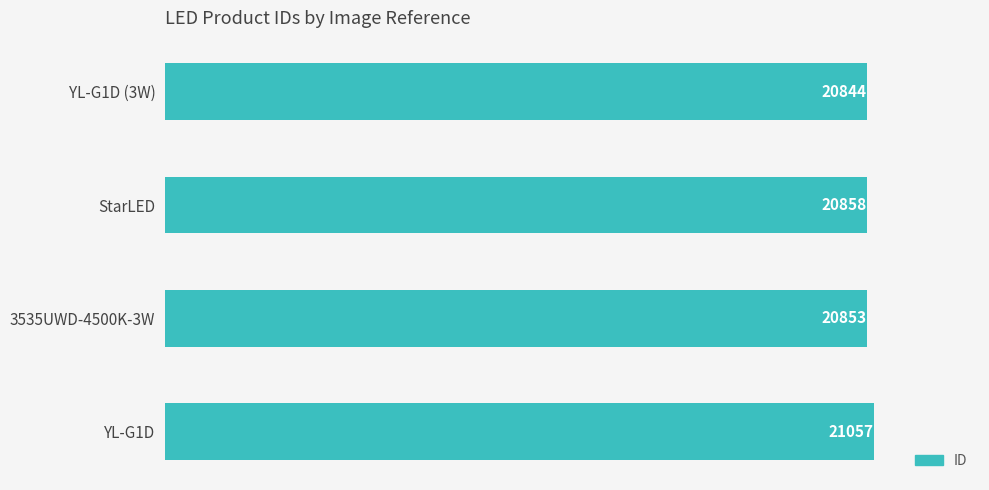

Rank the categories by value from highest to lowest.

YL-G1D, StarLED, 3535UWD-4500K-3W, YL-G1D (3W)